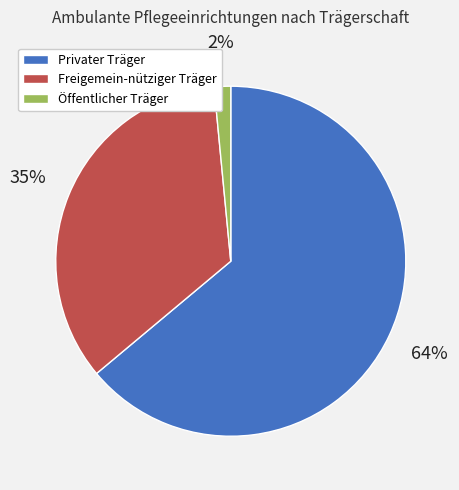

Does Privater Träger represent more than half of the total?

Yes